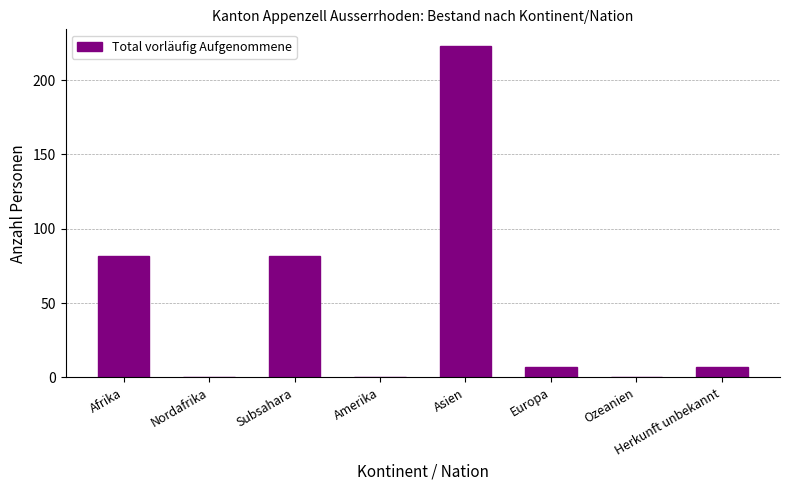

What is the change in value from Amerika to Europa?

+7